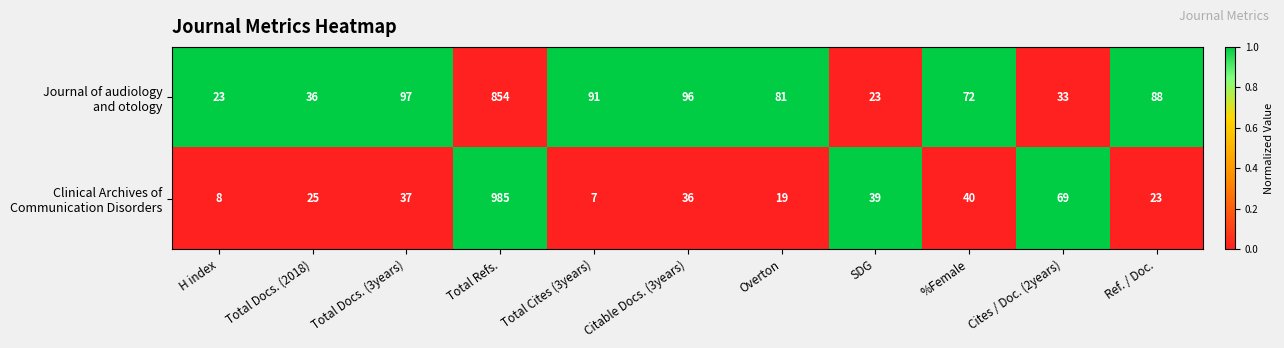

What is the difference between the highest and lowest values at Ref. / Doc.?

65